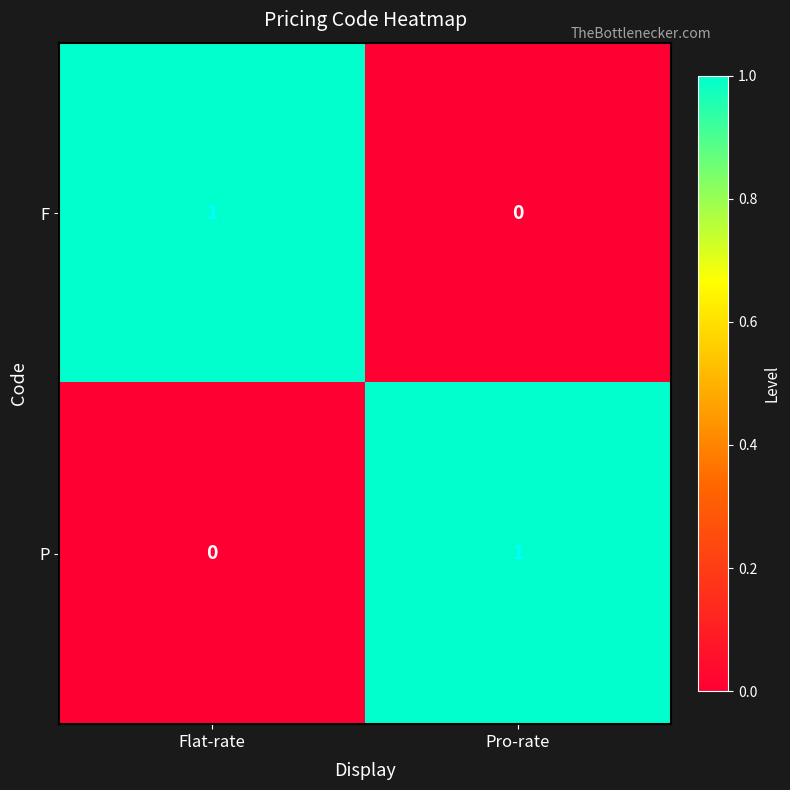

The value of F at Flat-rate is 1. True or false?

True